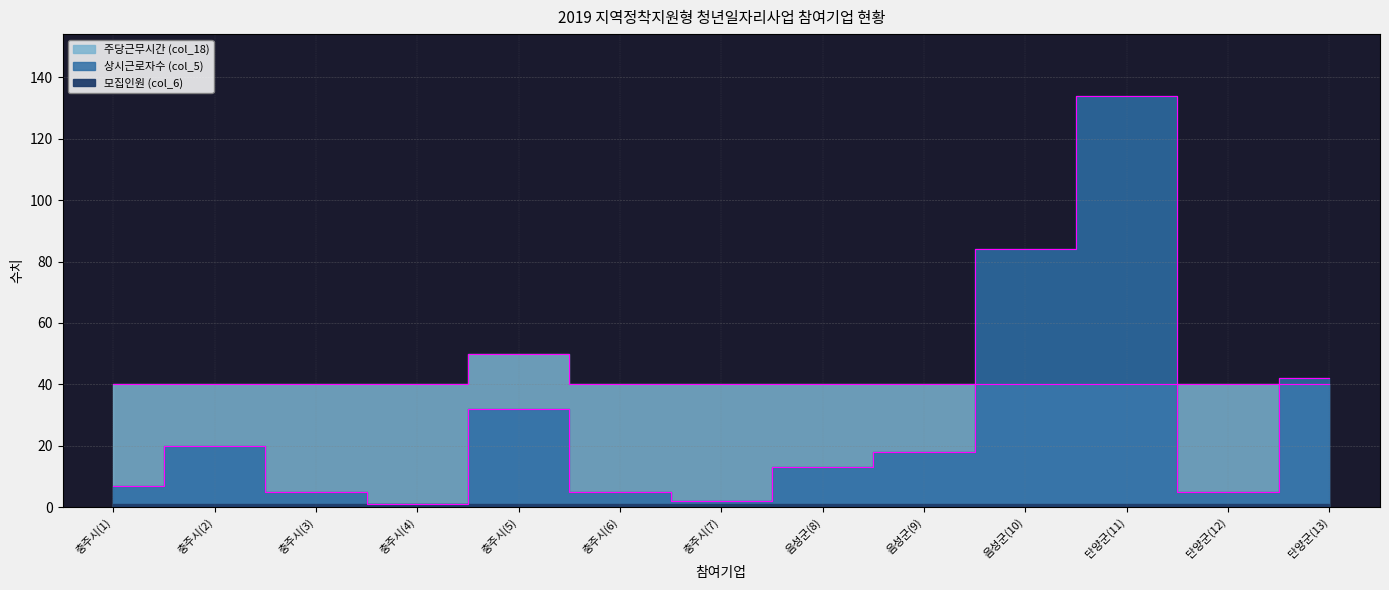

What position from the right is 음성군(8)?

6